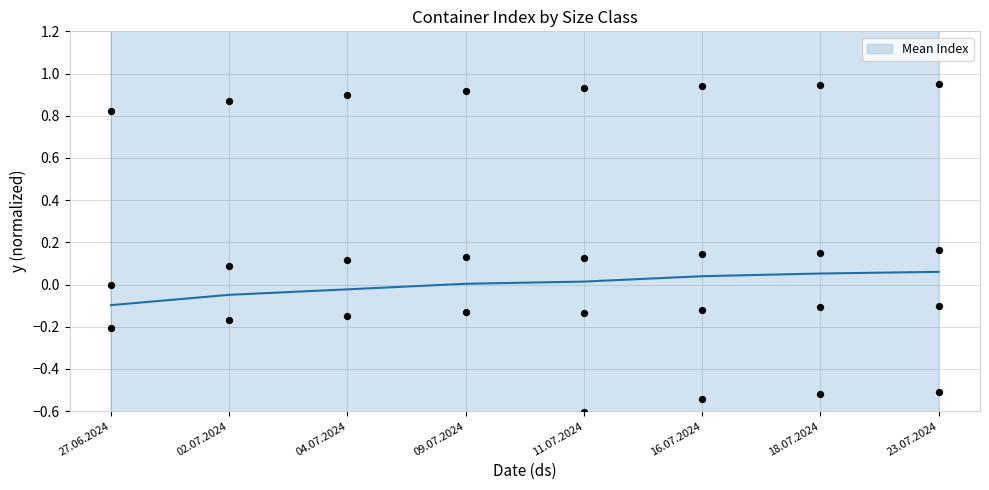

Between 16.07.2024 and 09.07.2024, which is larger?

16.07.2024